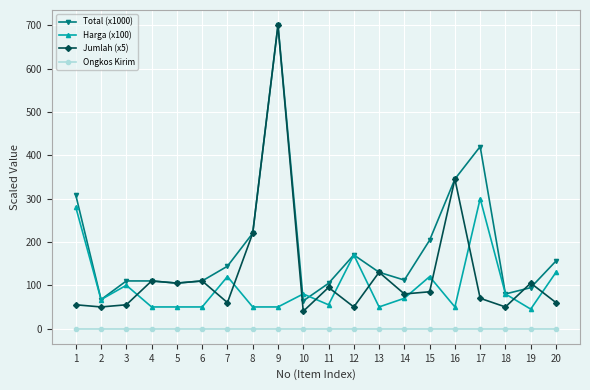

What is the average value of the Total (x1000) series?

187.7